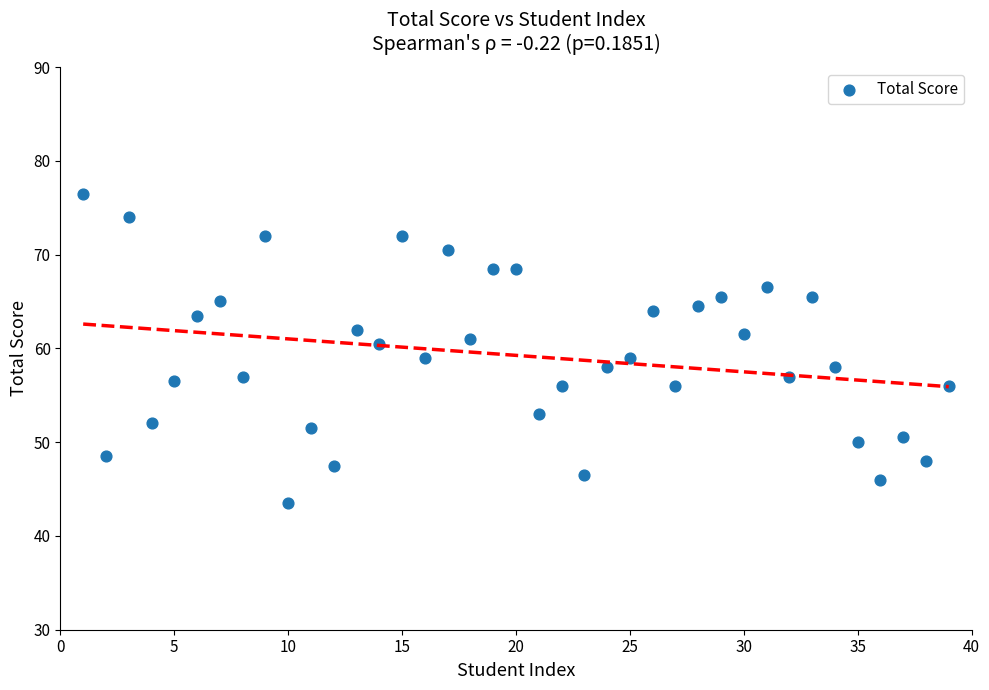

What is the range of X values (max minus min)?

38.0